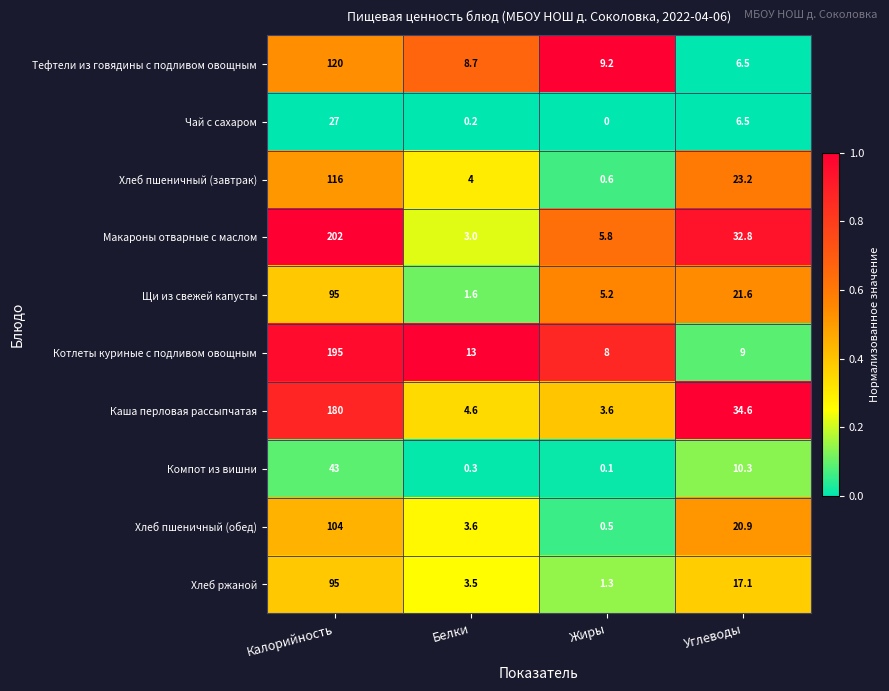

What is the greatest value displayed?

202.0